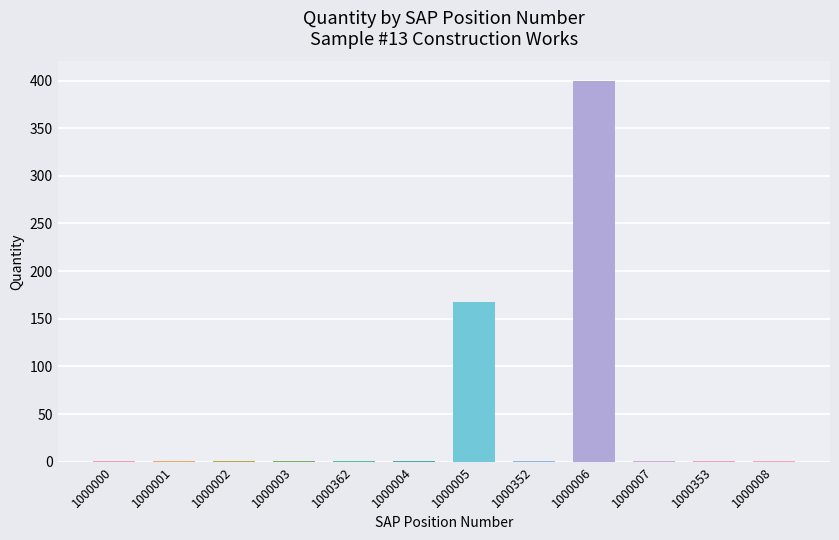

What is the sum of the values at 1000353 and 1000000?

2